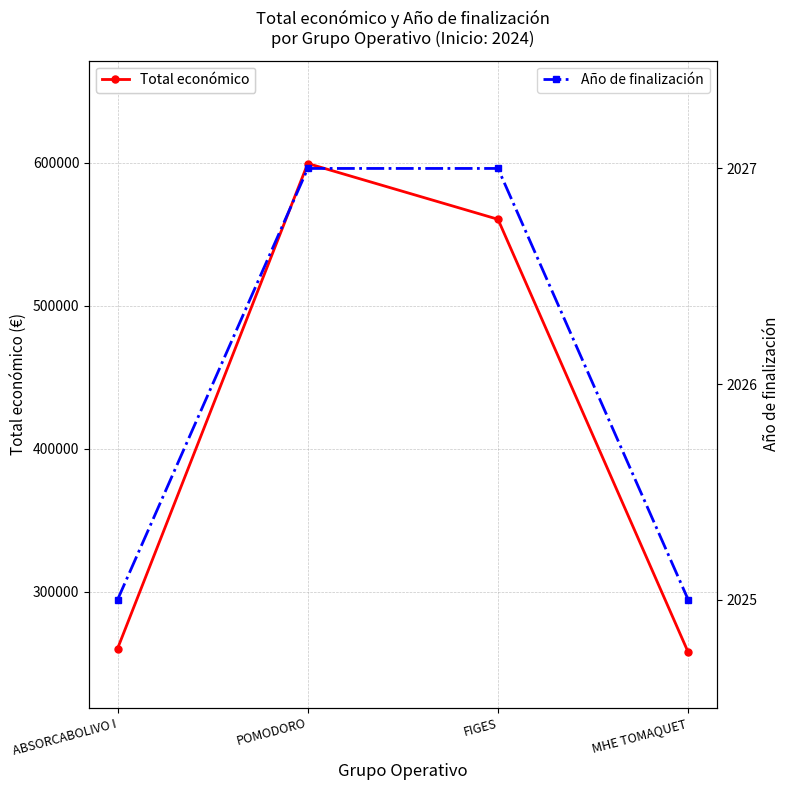

What is the difference between the Total económico values at FIGES and ABSORCABOLIVO I?

300204